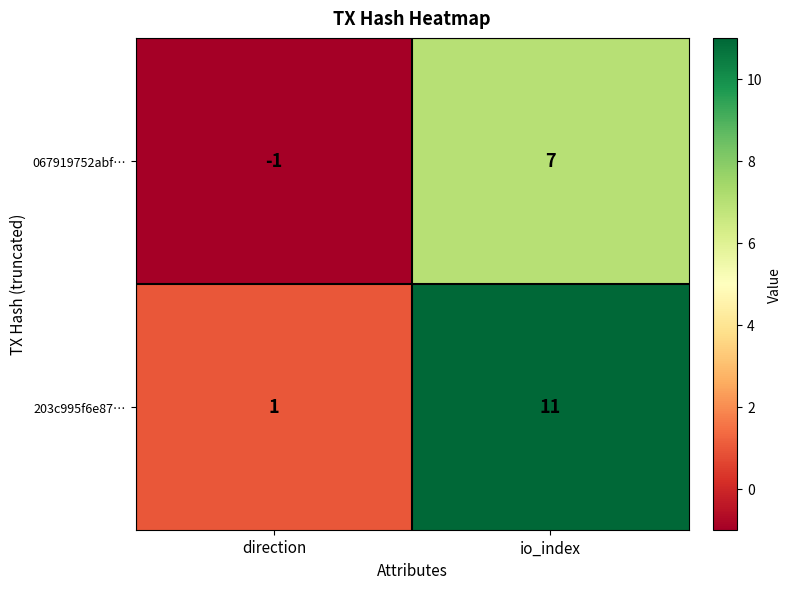

Read the 067919752abf… value at io_index.

7